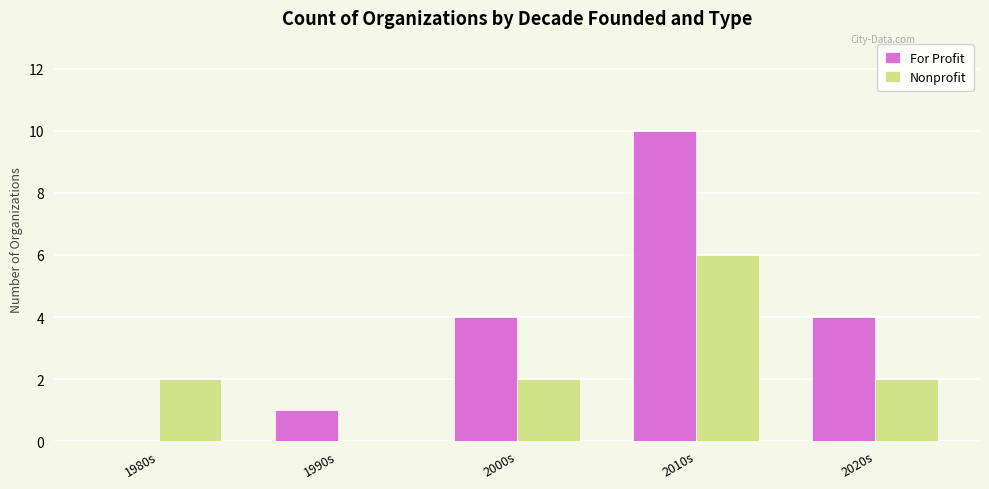

Which series changed the most between 2010s and 2020s?

For Profit